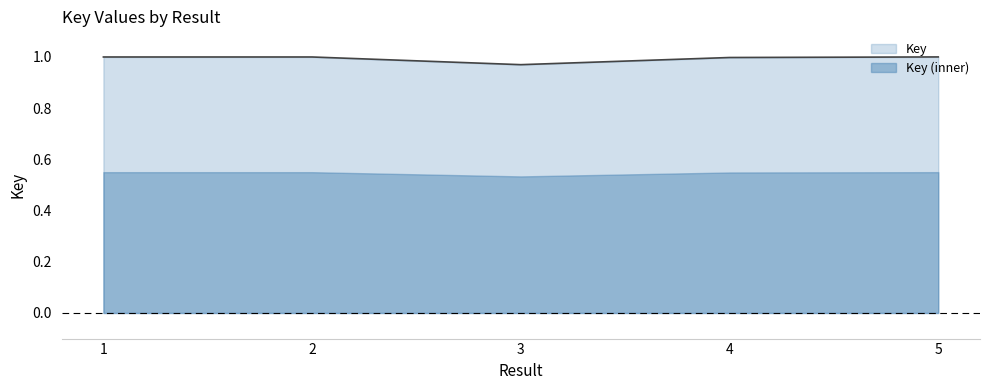

Is the value of Key (inner) at 5 greater than the value of Key at 5?

No